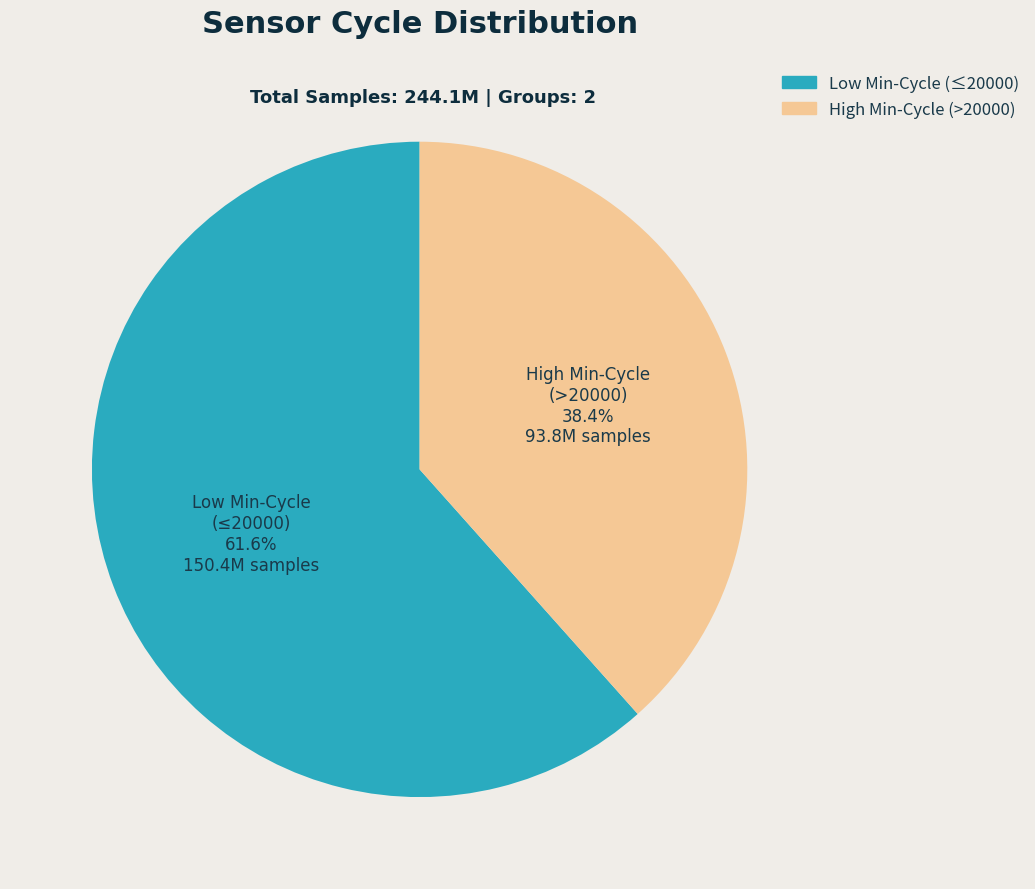

Rank the categories by value from highest to lowest.

Low Min-Cycle (≤20000), High Min-Cycle (>20000)